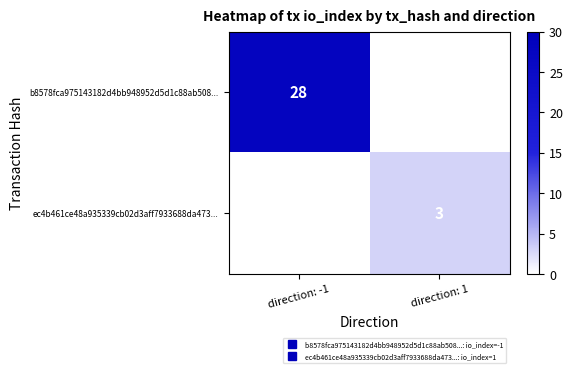

At which category does the chart reach its minimum across all series?

direction: 1